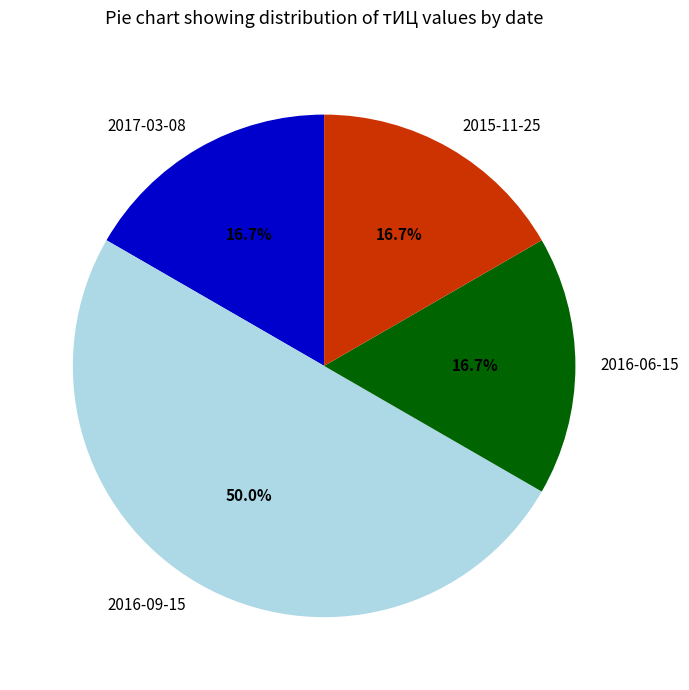

Do 2016-09-15 and 2017-03-08 together represent more than half of the pie?

Yes